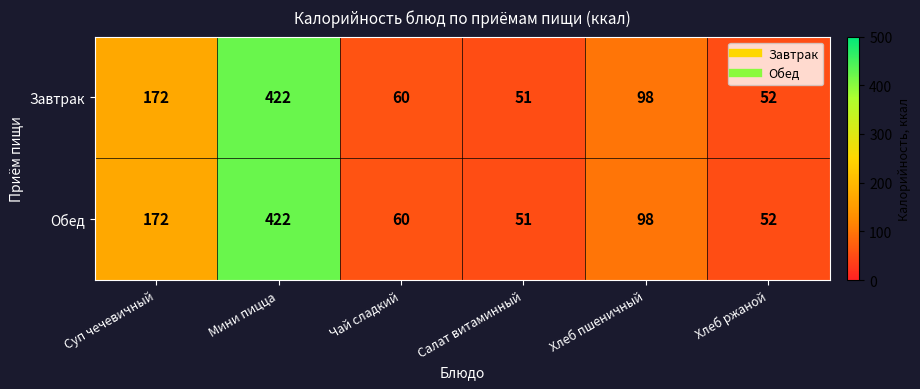

True or false: Завтрак has a value of 51 at Салат витаминный.

True